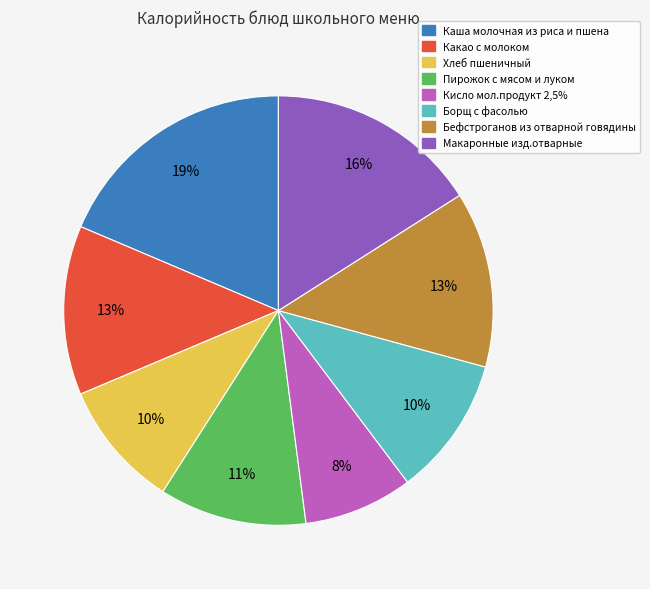

Count the number of slices in the pie.

8